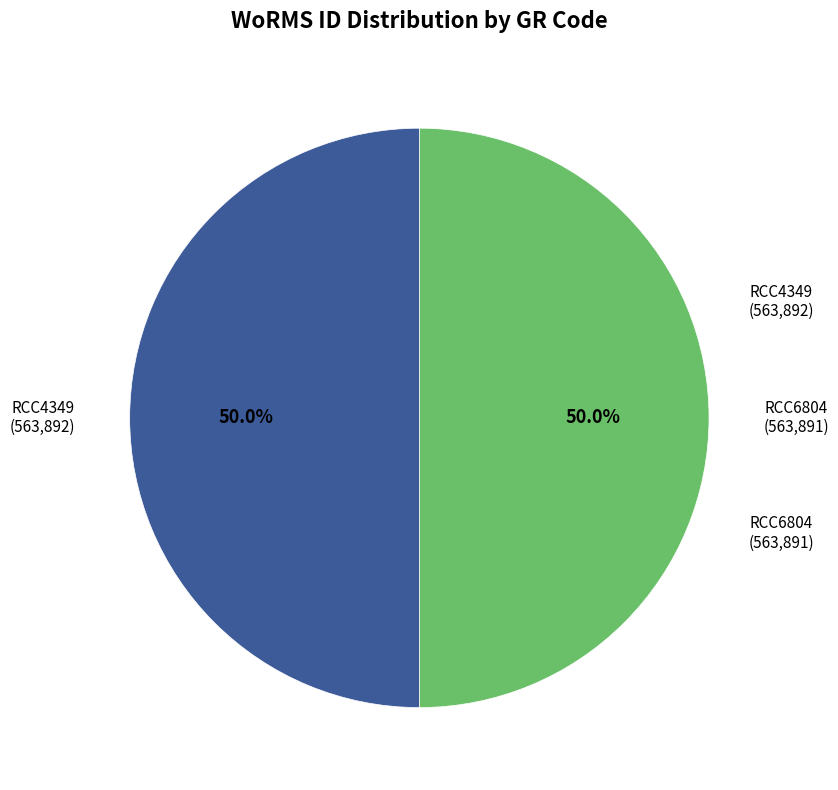

How many slices are in this pie chart?

2